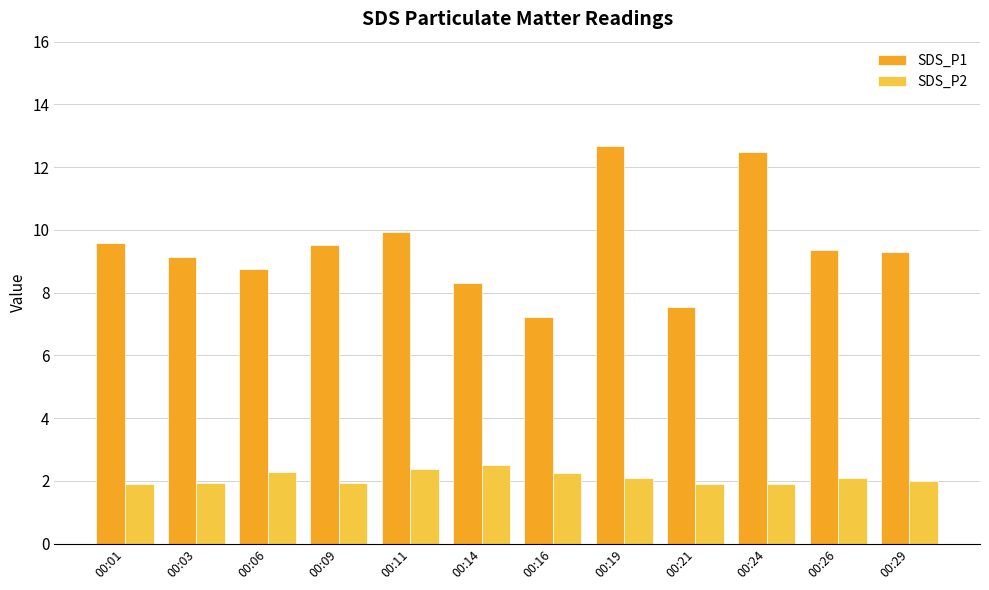

How many bars are there in total?

24